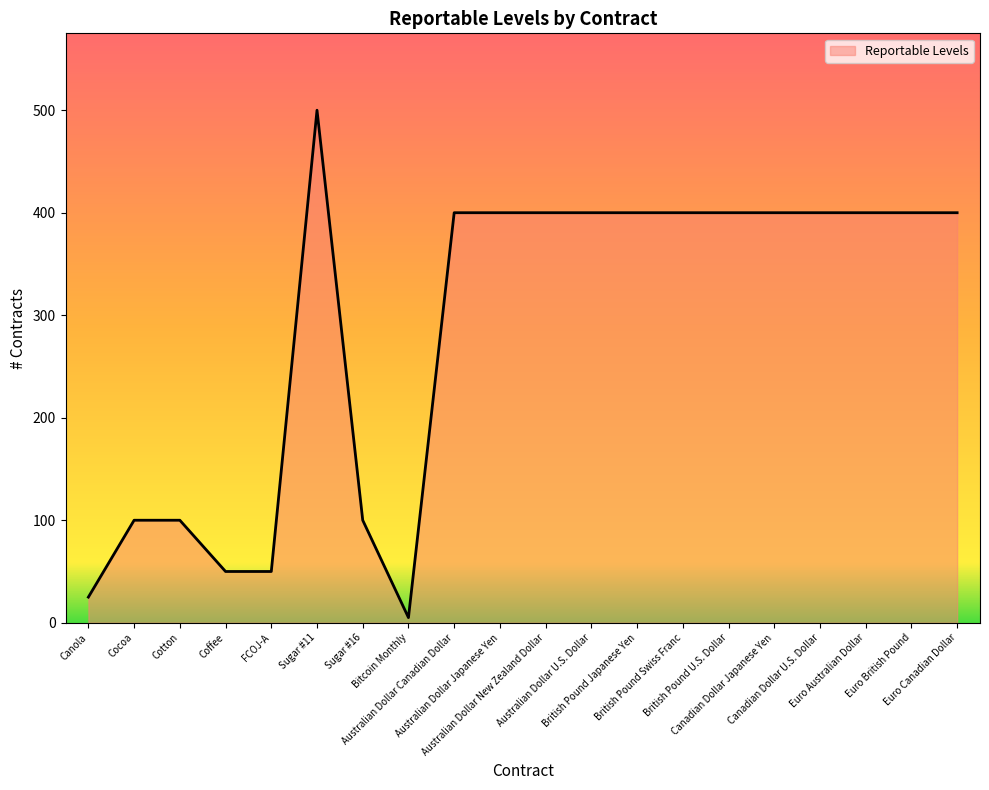

Approximately how many times larger is the value at Cocoa compared to Bitcoin Monthly?

20.0